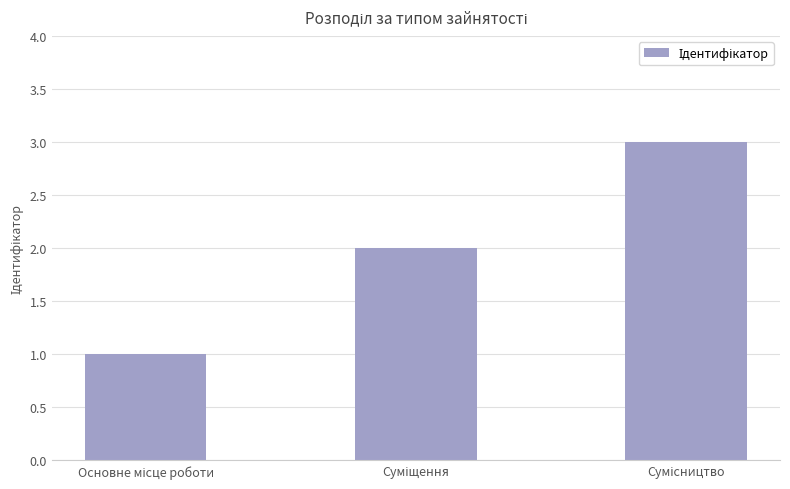

What is the maximum value shown in the chart?

3